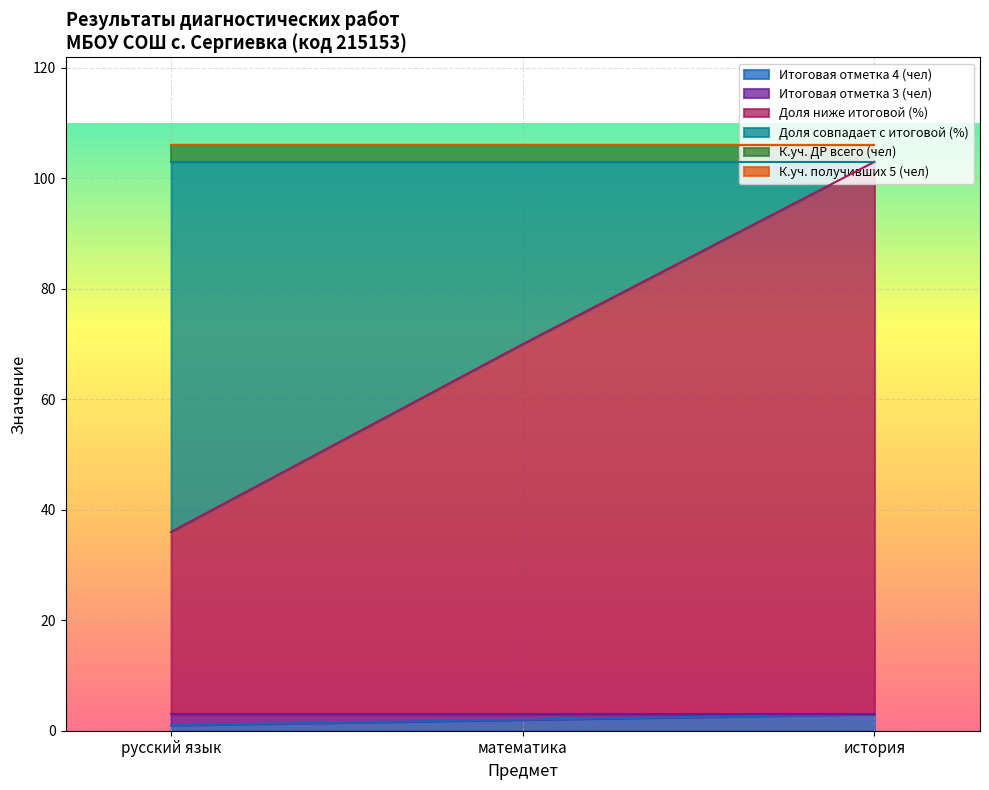

How many lines are shown in the chart?

6